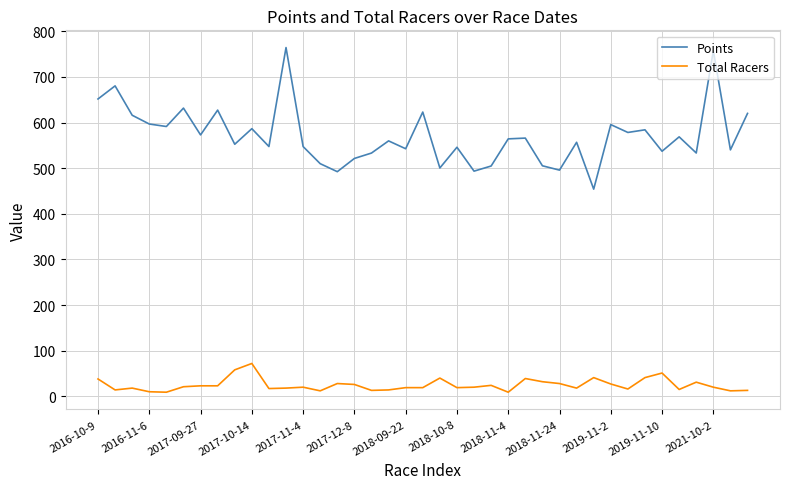

Rank the series by their average value, from highest to lowest.

Points, Total Racers